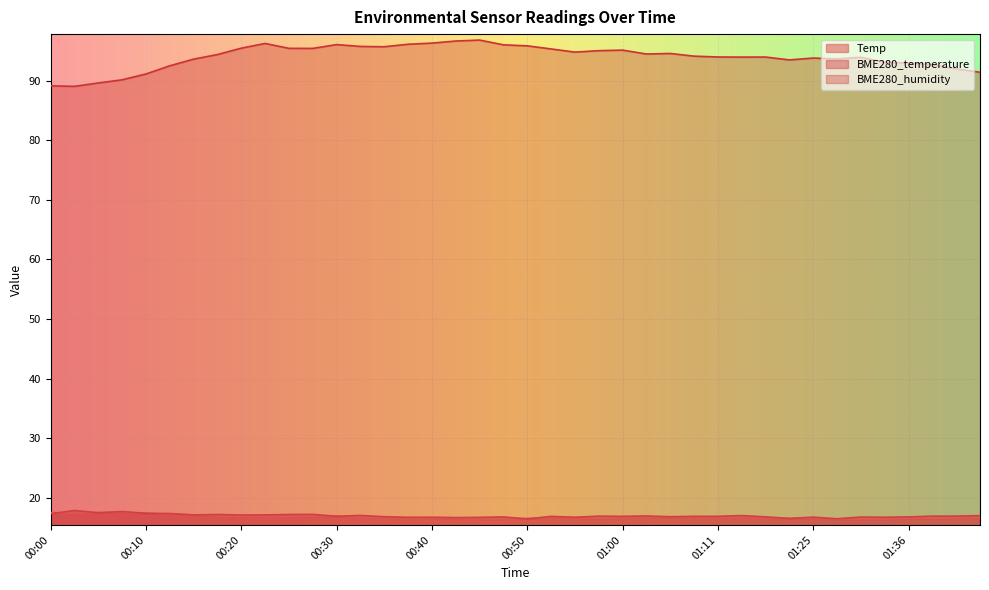

What is the difference between the BME280_humidity values at 00:30 and 01:08?

1.9